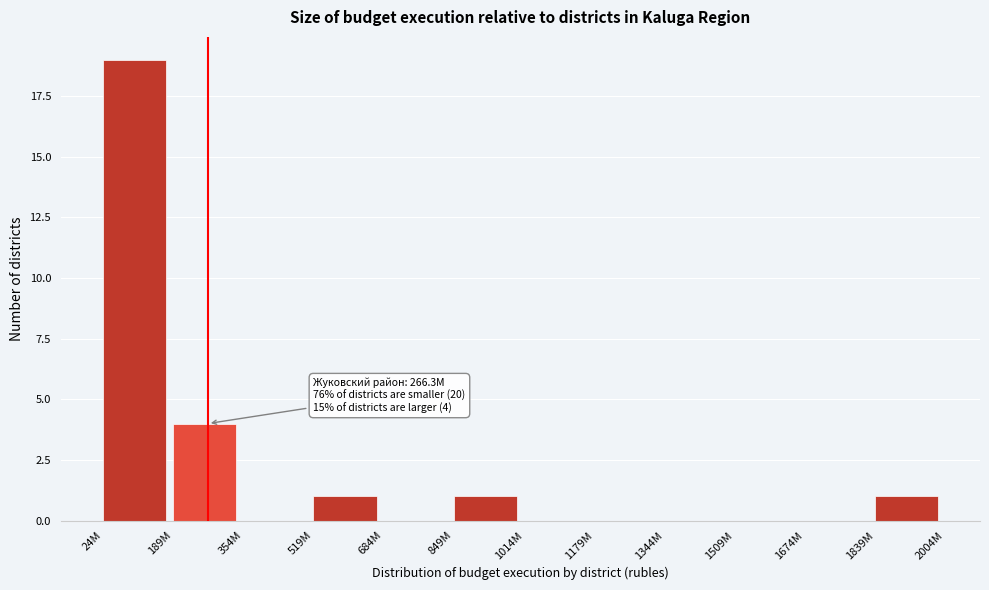

Reading left to right, list all the values displayed in this chart.

24M=19	189M=4	354M=0	519M=1	684M=0	849M=1	1014M=0	1179M=0	1344M=0	1509M=0	1674M=0	1839M=1